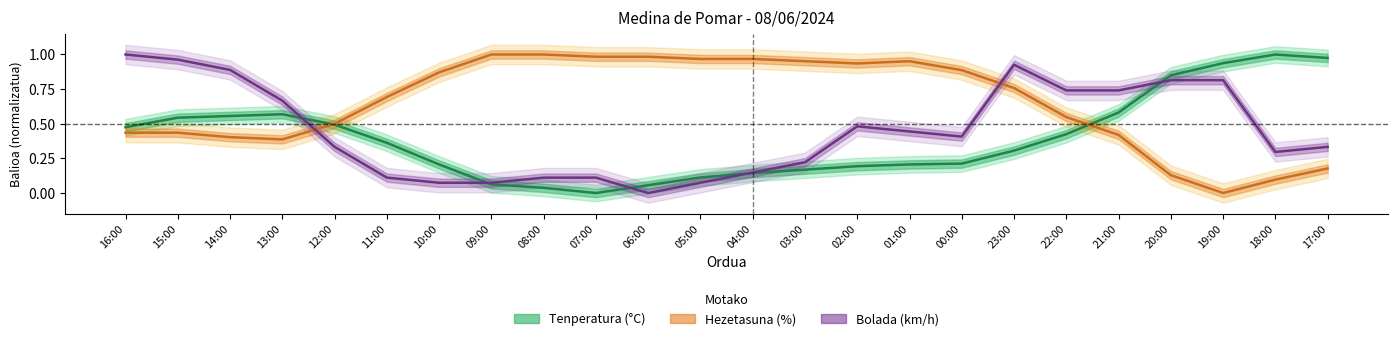

What is the label of the 11th point from the right?

03:00